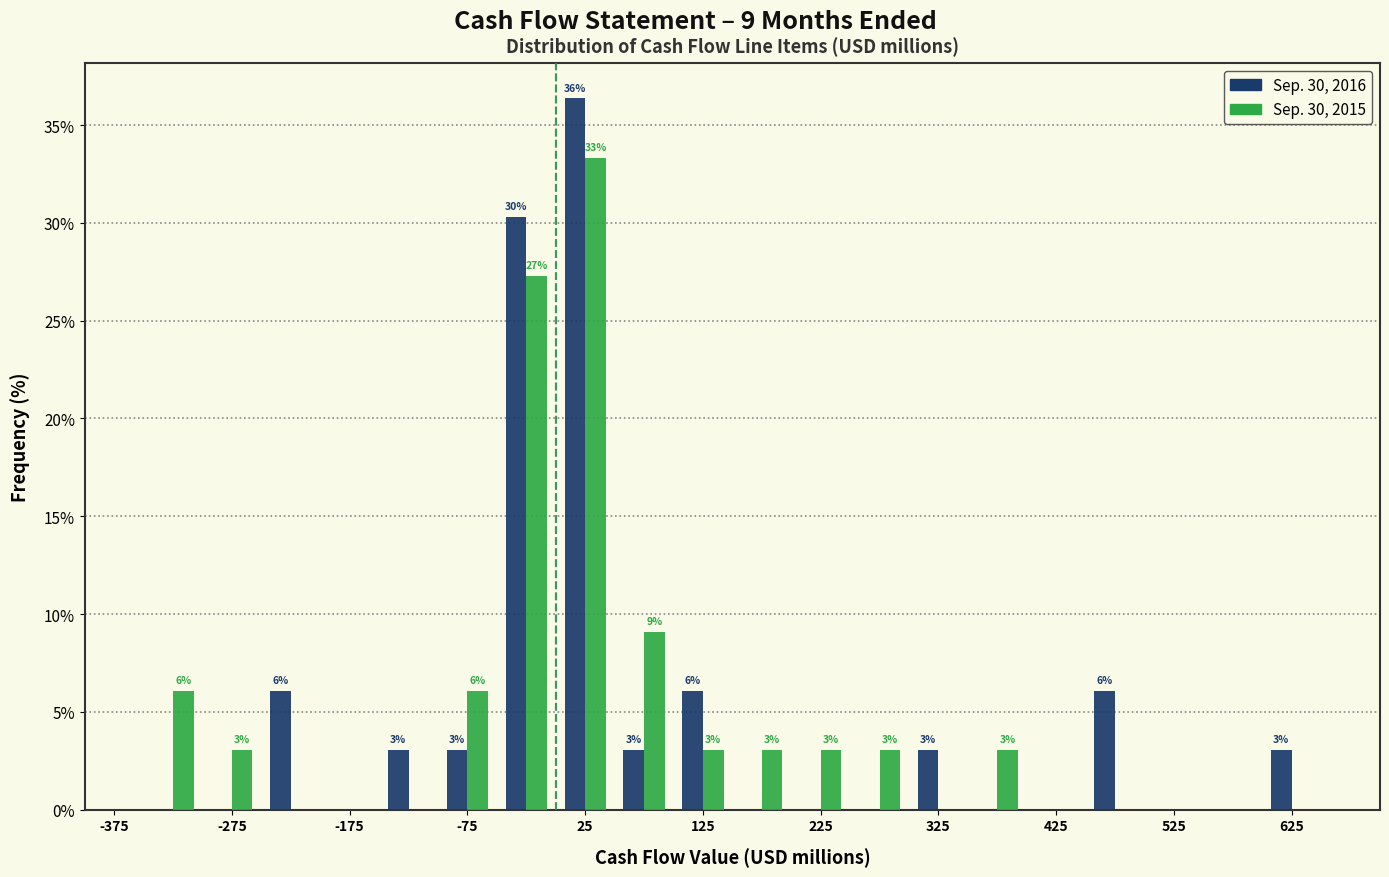

In the Sep. 30, 2016 series, which range on the x-axis has the tallest bar?

0 to 50